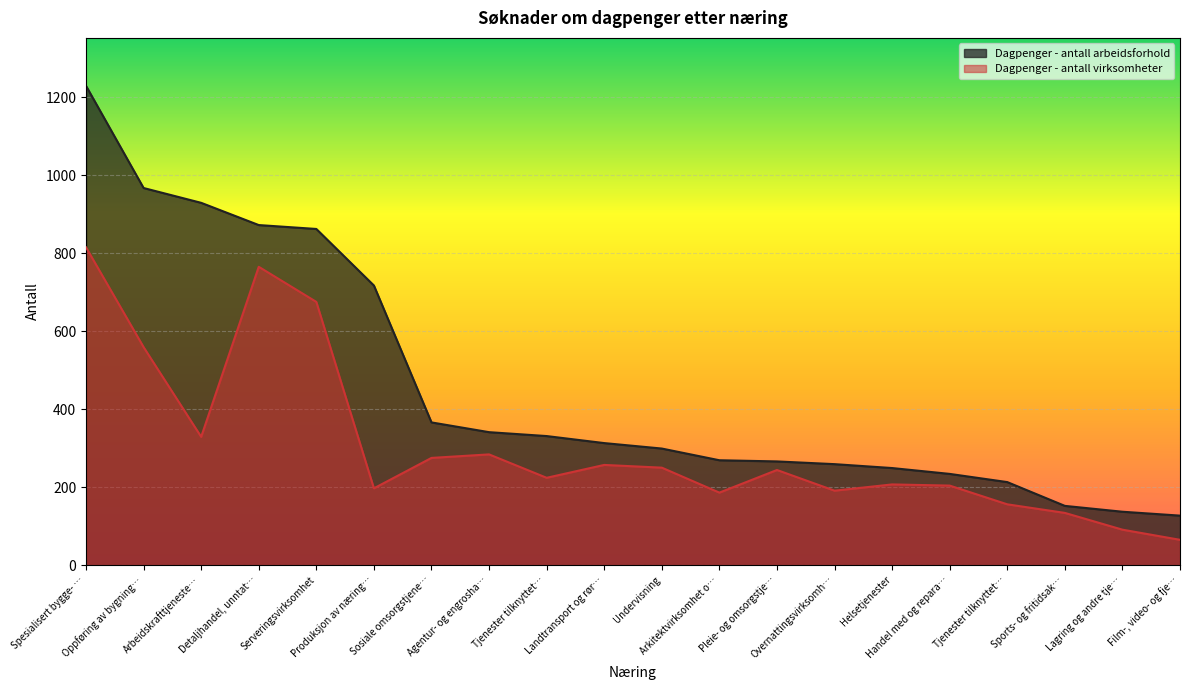

Does the chart display data point markers on the line(s)?

No